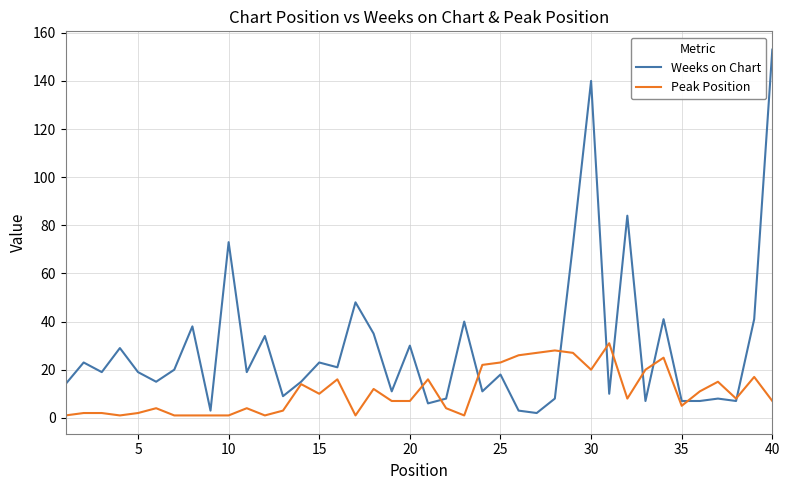

What is the maximum value for Weeks on Chart?

153